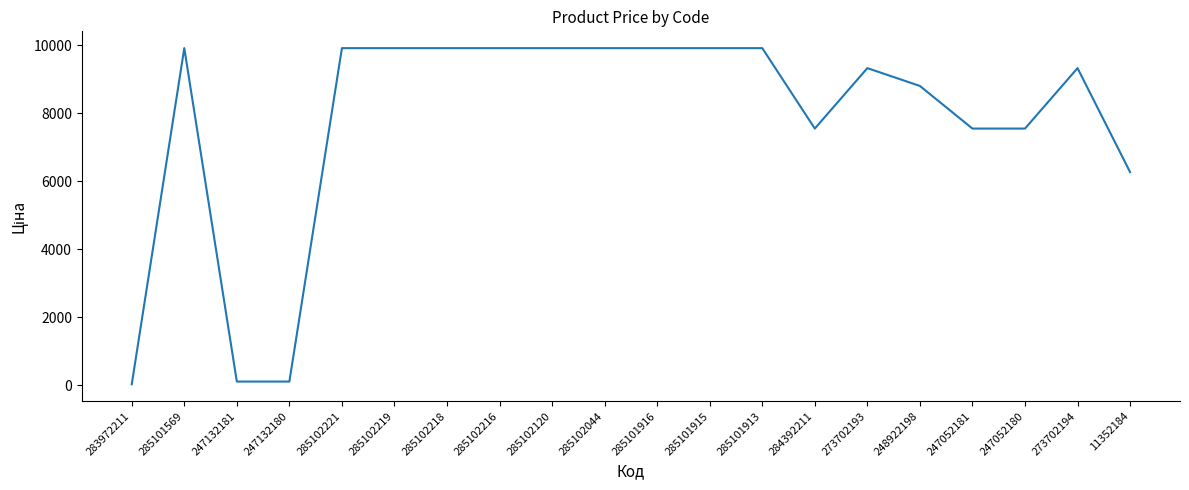

What is the difference between the values at 247132180 and 283972211?

81.3